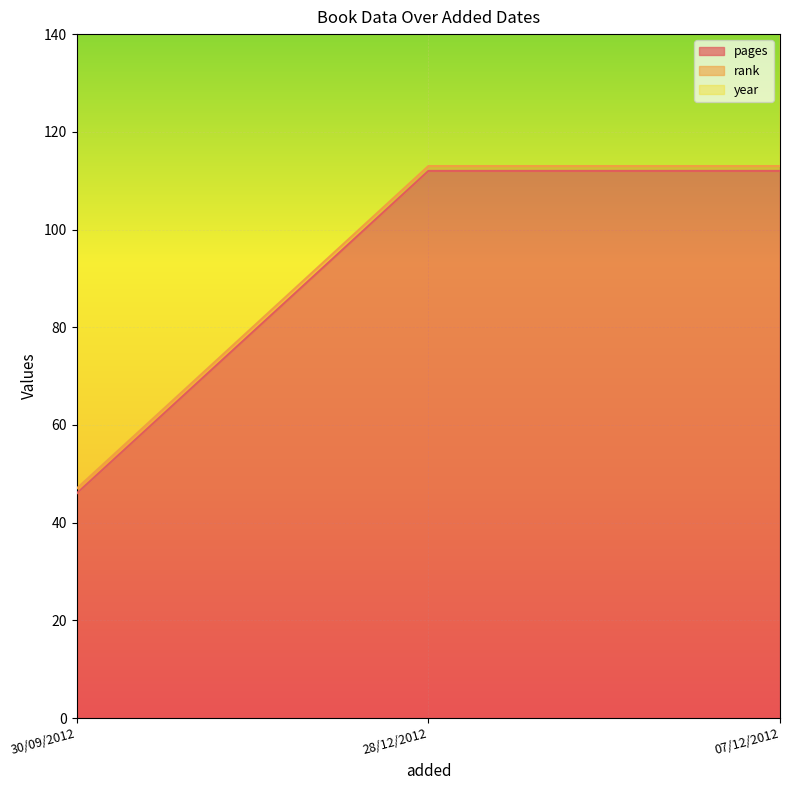

The value of pages at 30/09/2012 is 46. True or false?

True